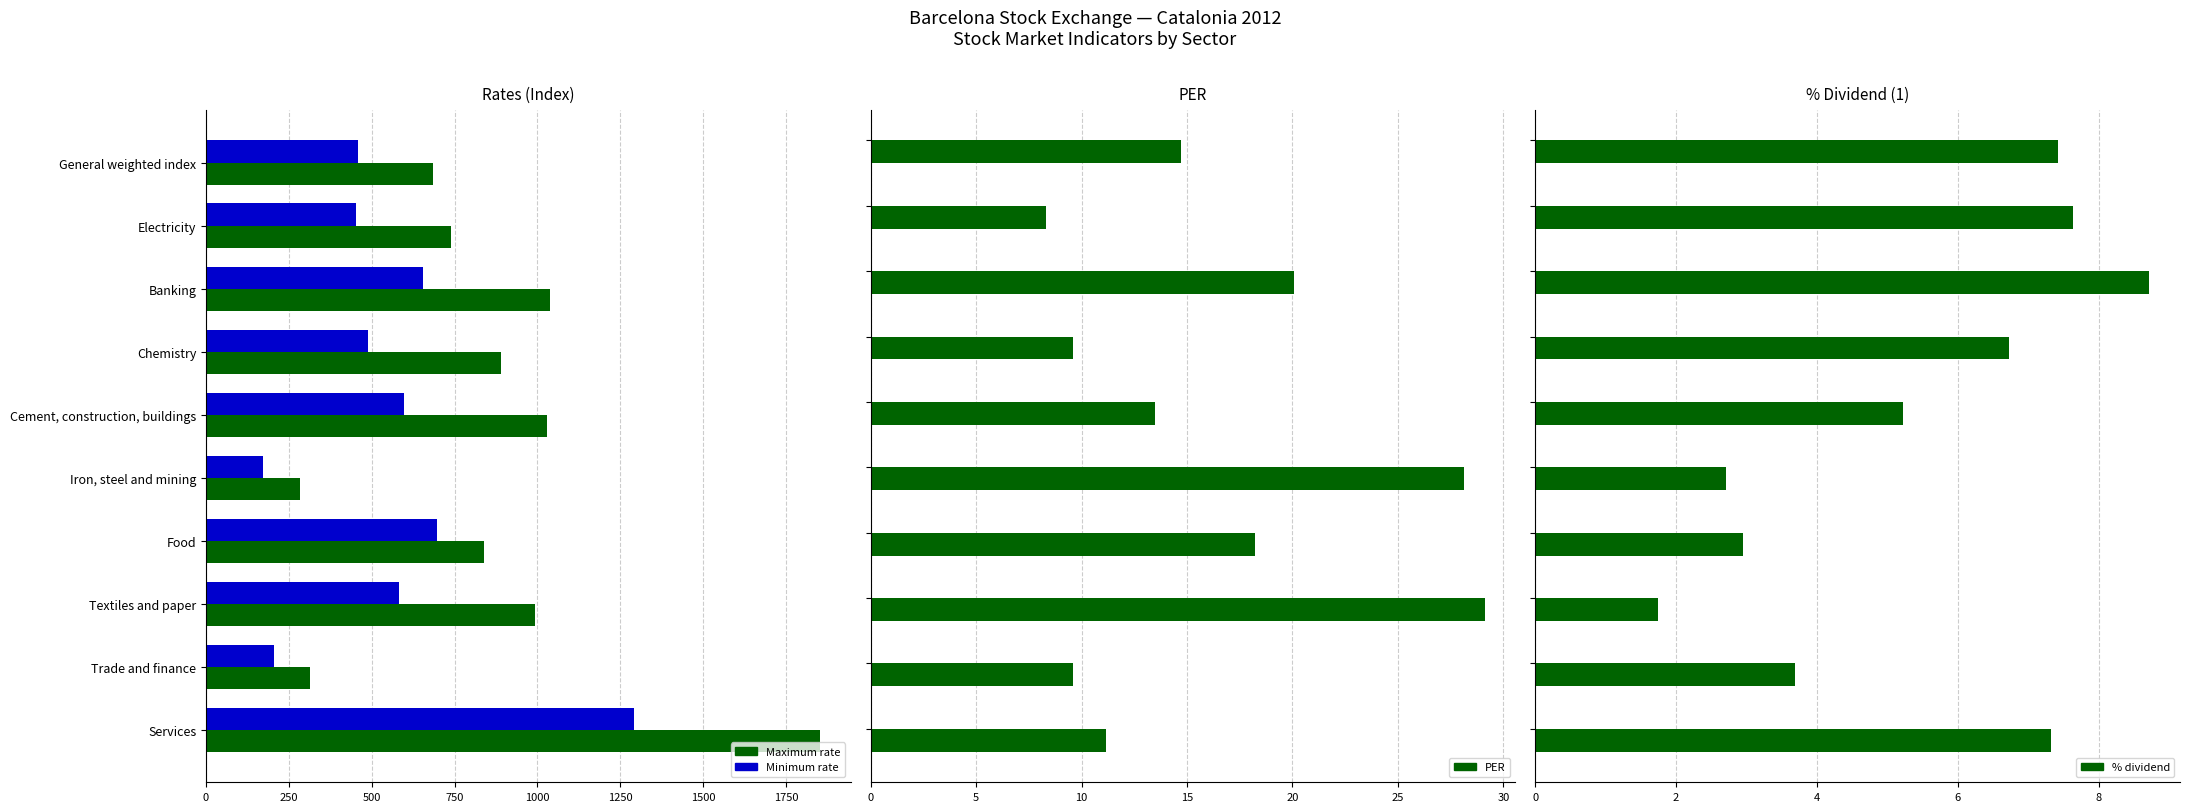

Rank the categories by Minimum rate value from lowest to highest.

Iron, steel and mining, Trade and finance, Electricity, General weighted index, Chemistry, Textiles and paper, Cement, construction, buildings, Banking, Food, Services